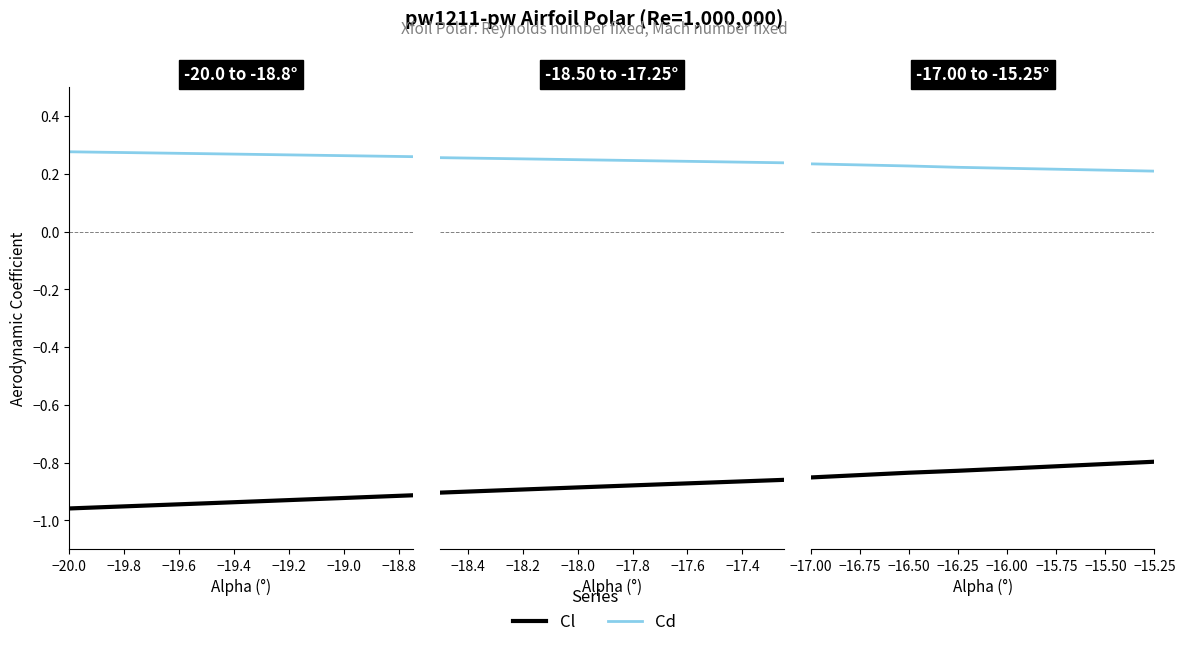

True or false: Cl and Cd intersect in this chart.

False